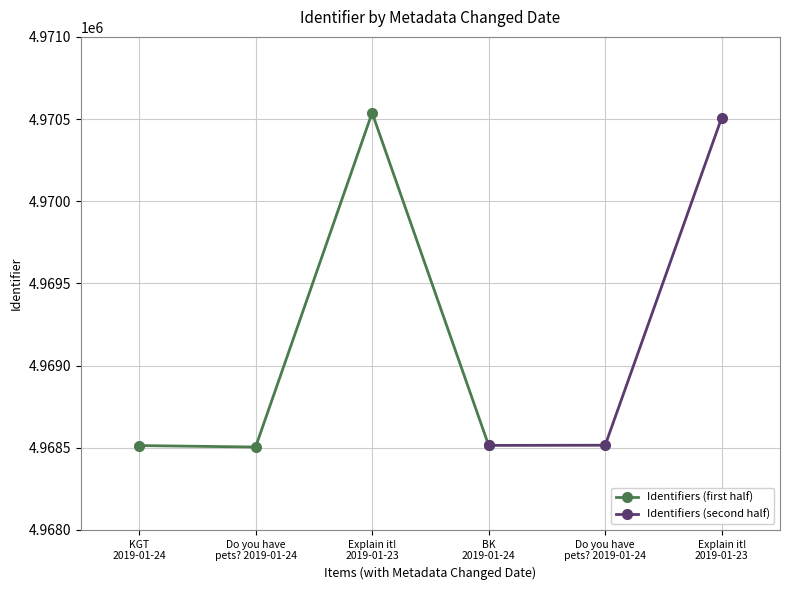

What is the difference between the maximum and second lowest values?

2025